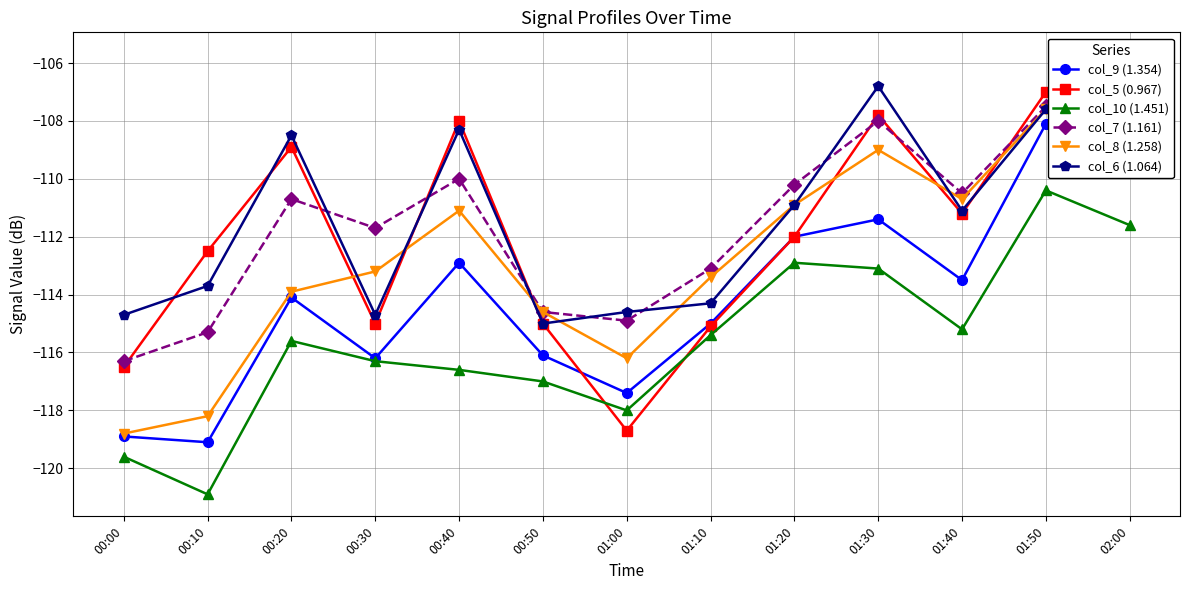

Is this an area chart (filled region under the line)?

No